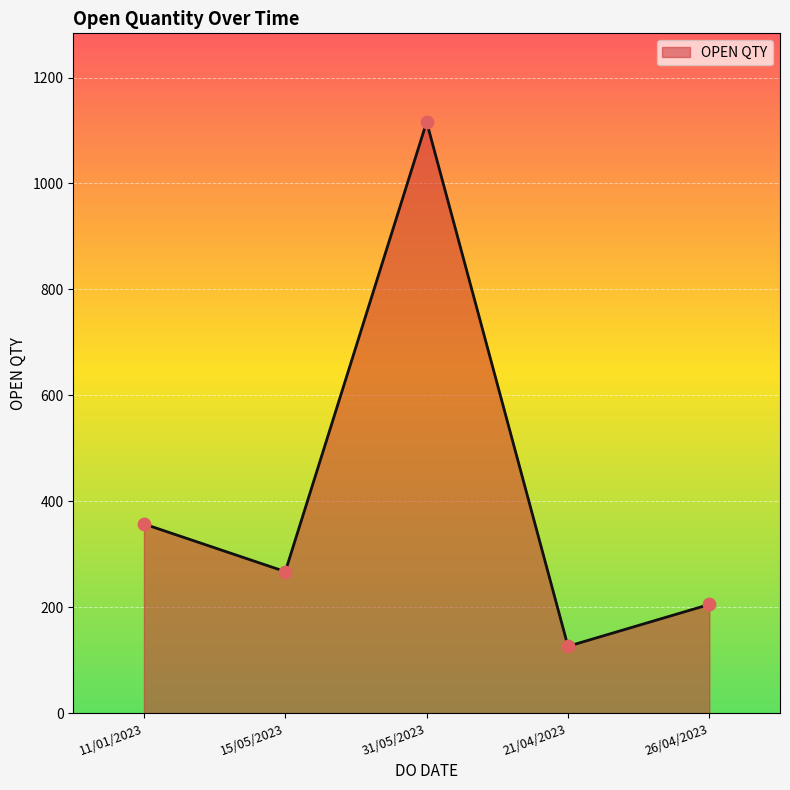

What is the change in value from 11/01/2023 to 31/05/2023?

+759